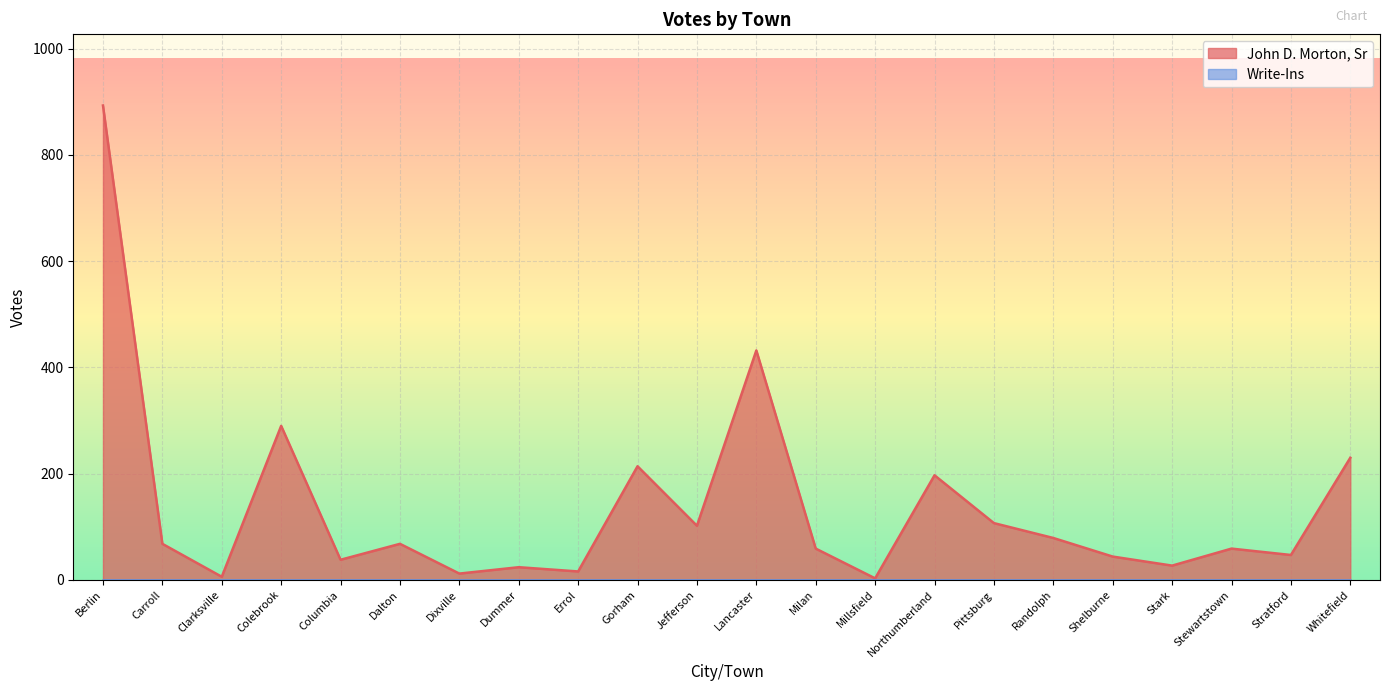

What is the difference between the maximum and minimum values?

890